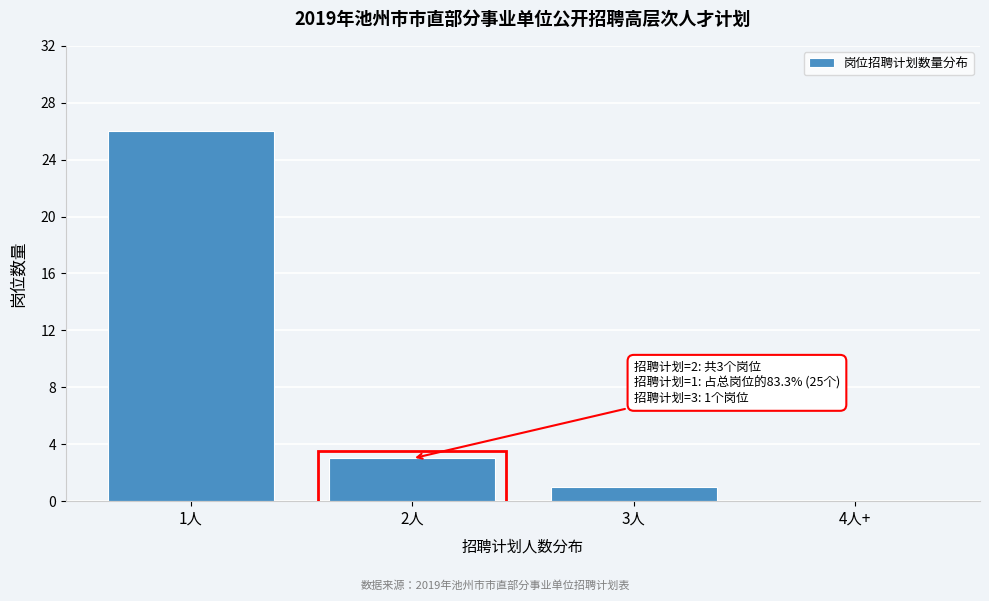

Reading left to right, list all the values displayed in this chart.

1人=26	2人=3	3人=1	4人+=0